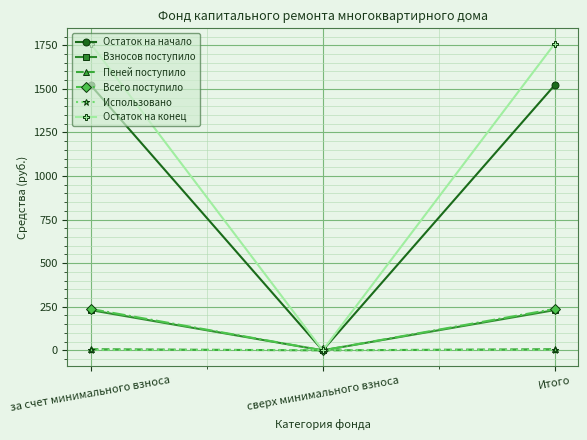

Which series has the widest spread of values?

Остаток на конец